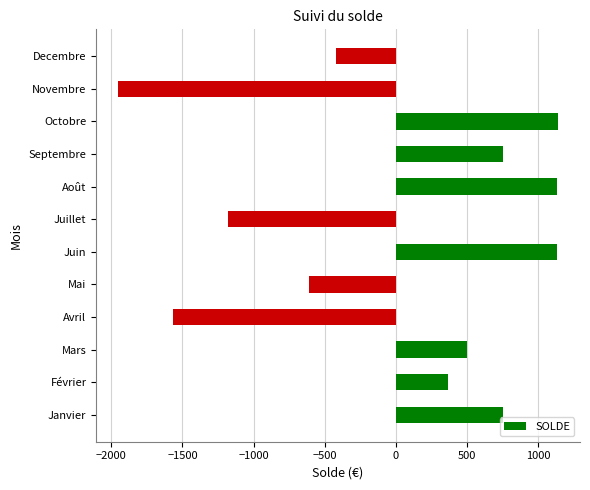

What is the sum of all values?

45.0